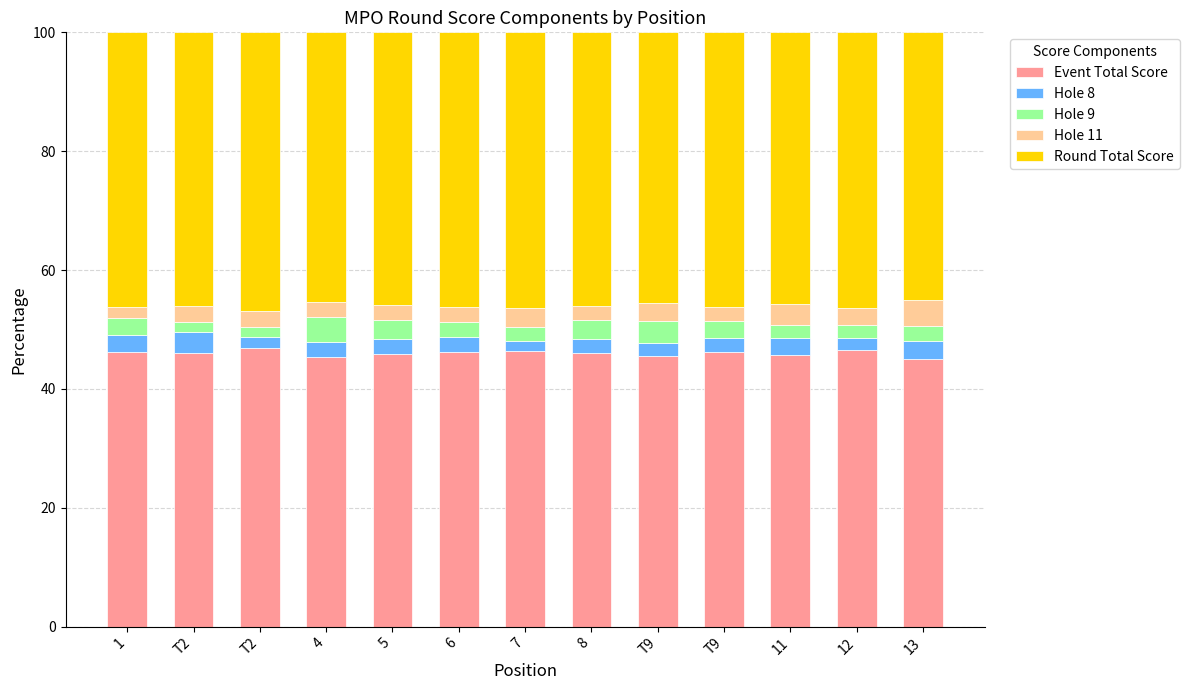

What is the sum of all Round Total Score values?

598.1